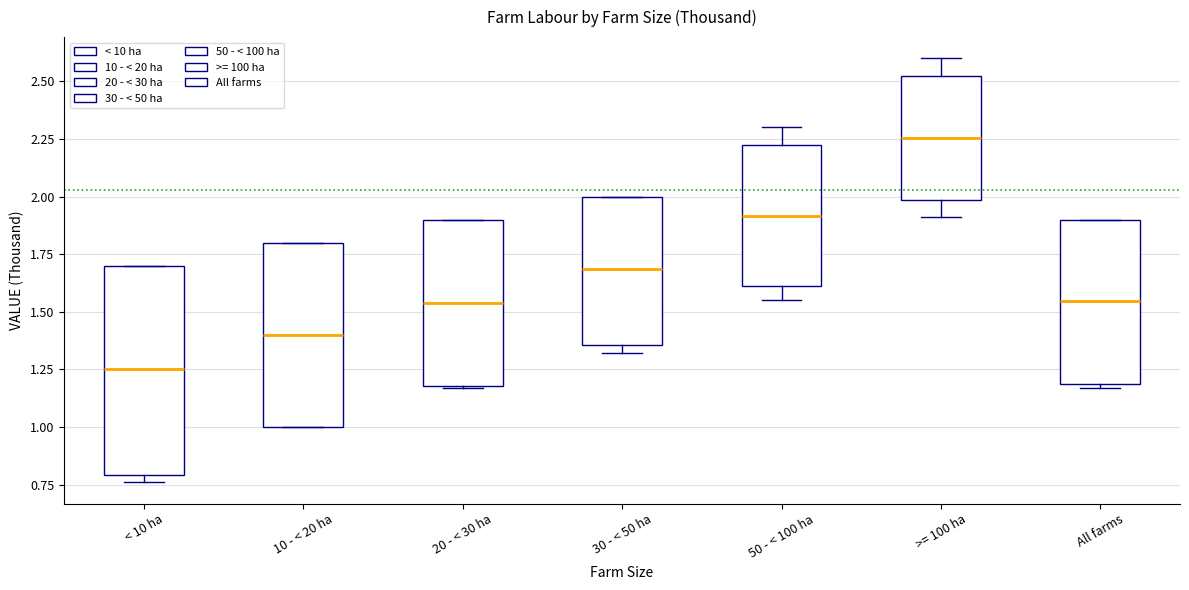

Reading left to right, read every box against the y-axis: the position of its median line, the range the box covers, and the ends of its whiskers. The values are not printed on the chart, so give them approximately, as read against the axis.

< 10 ha: median 1.25, box 0.80 to 1.70, whiskers 0.75 to 1.70
10 - < 20 ha: median 1.40, box 1.00 to 1.80, whiskers 1.00 to 1.80
20 - < 30 ha: median 1.55, box 1.20 to 1.90, whiskers 1.15 to 1.90
30 - < 50 ha: median 1.70, box 1.35 to 2.00, whiskers 1.30 to 2.00
50 - < 100 ha: median 1.90, box 1.60 to 2.25, whiskers 1.55 to 2.30
>= 100 ha: median 2.25, box 2.00 to 2.55, whiskers 1.90 to 2.60
All farms: median 1.55, box 1.20 to 1.90, whiskers 1.15 to 1.90